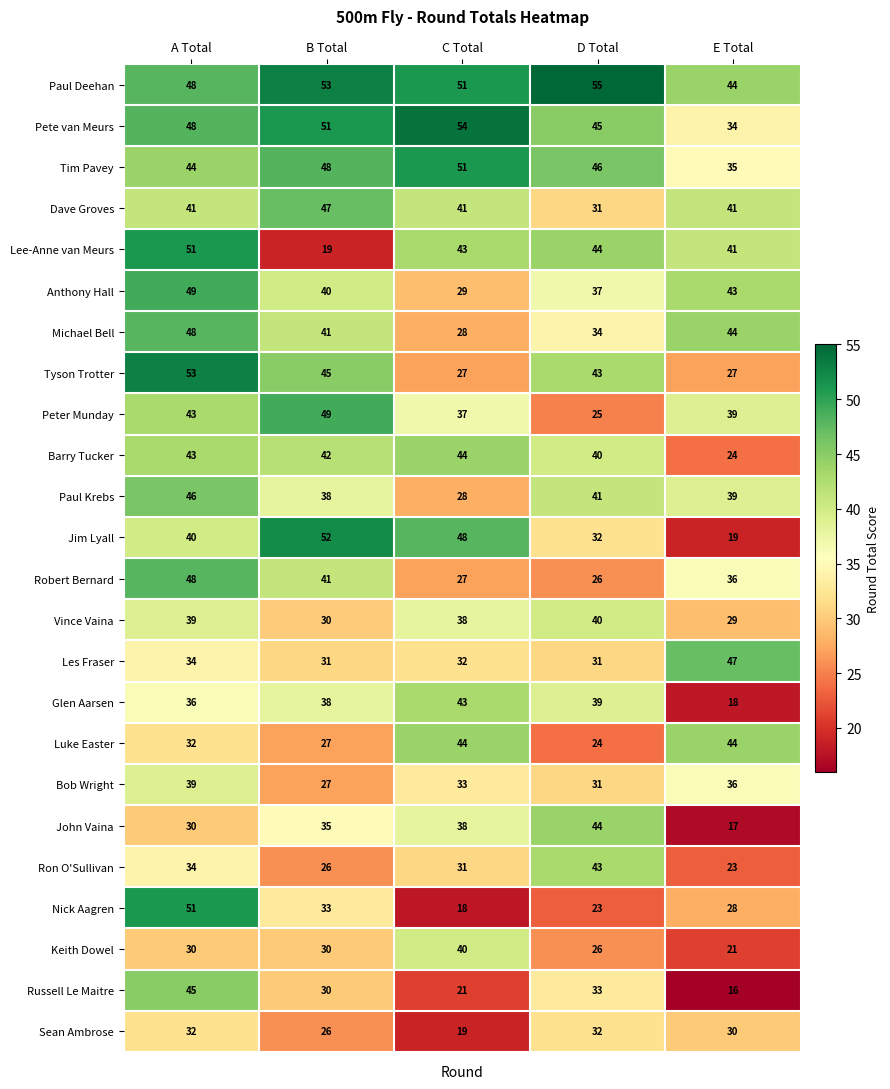

How many series are shown in this chart?

24